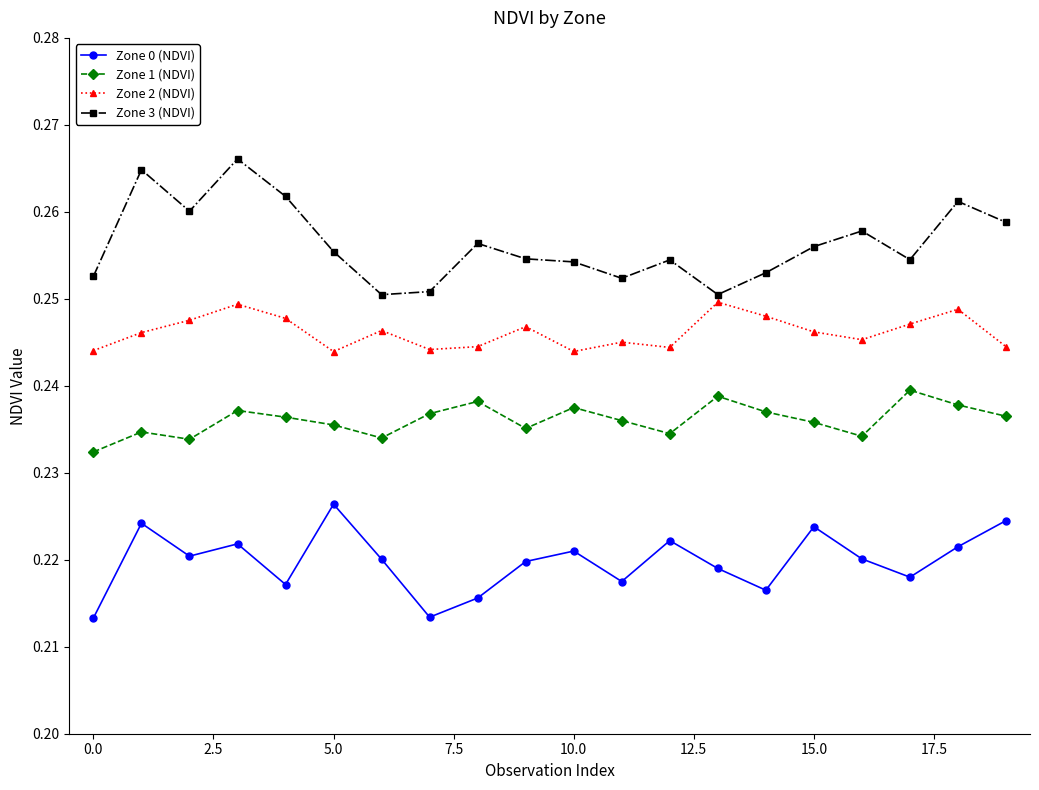

Rank the series by their maximum value, from lowest to highest.

Zone 0 (NDVI), Zone 1 (NDVI), Zone 2 (NDVI), Zone 3 (NDVI)